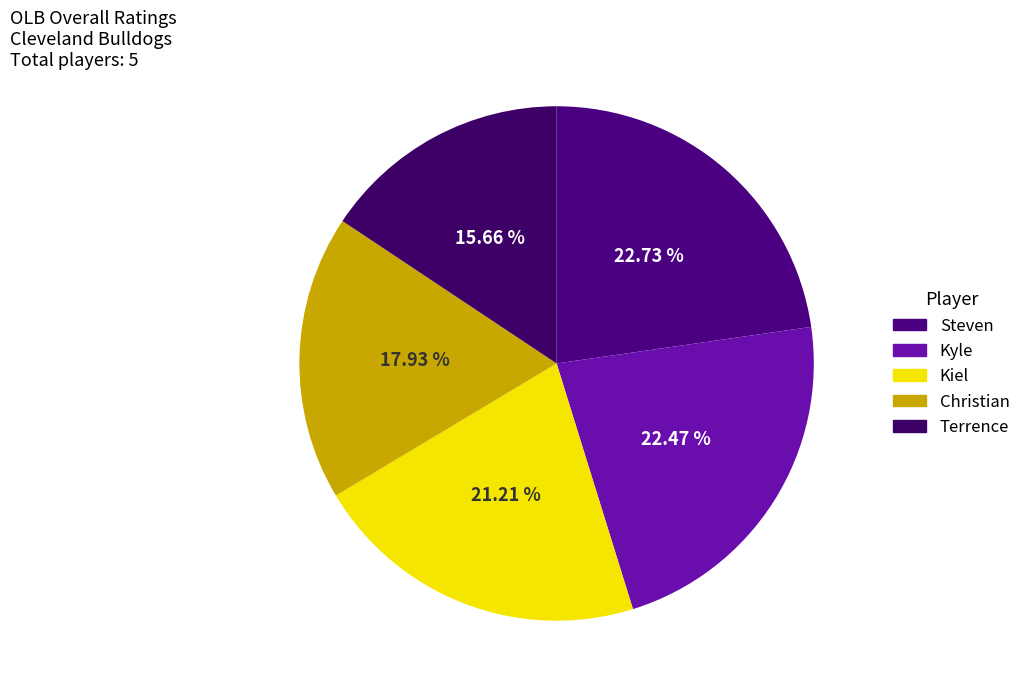

Is it true that Kiel is 28% of the pie?

False